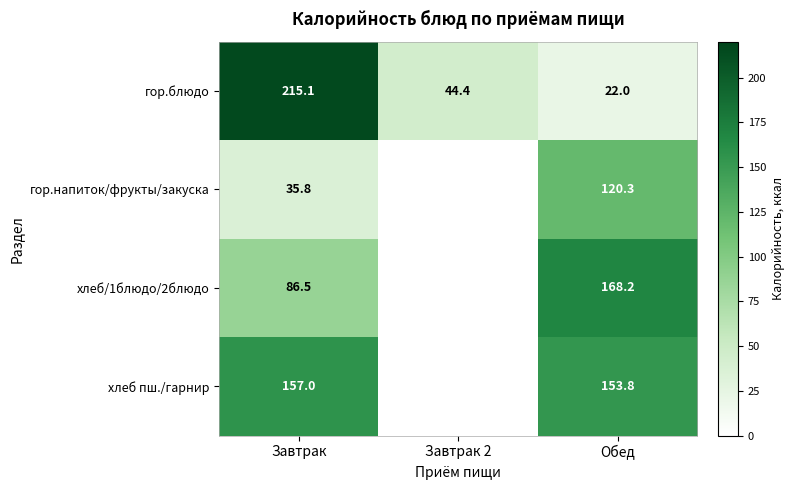

What is the total value across all series at Завтрак?

494.4